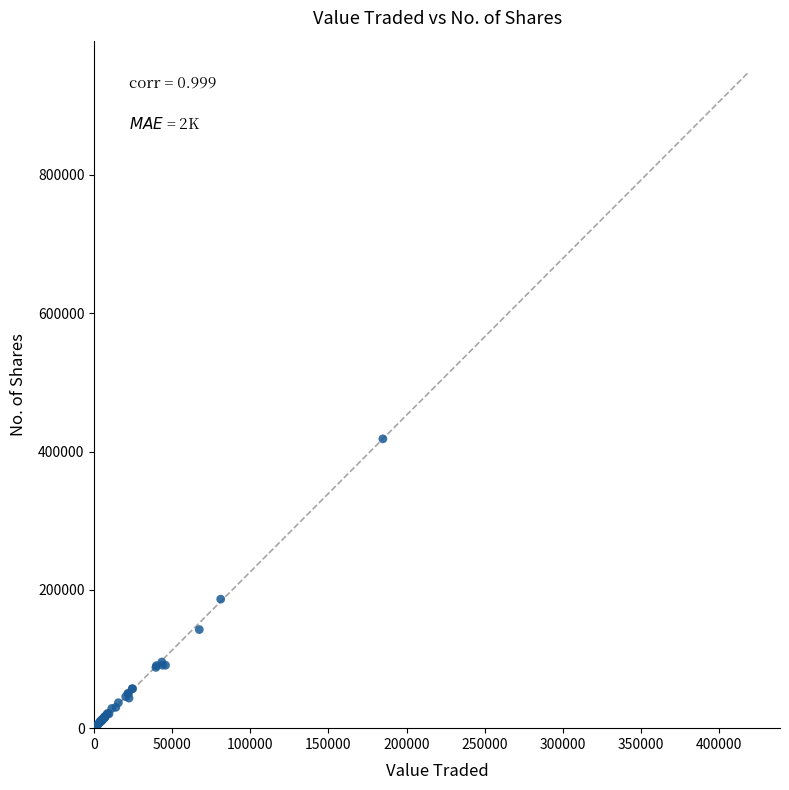

What Y value in the scatter plot is closest to 210103?

186522